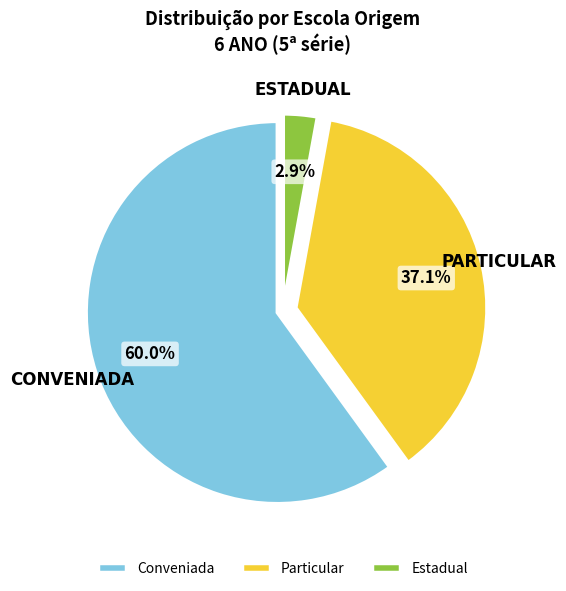

Which category has the biggest portion of the pie?

Conveniada